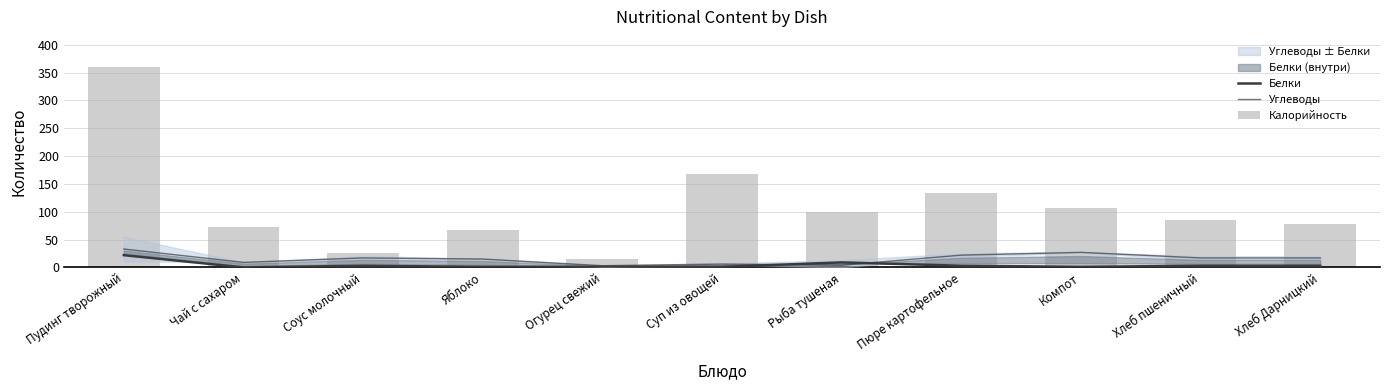

List the labels in order of Углеводы value, largest first.

Пудинг творожный, Компот, Пюре картофельное, Соус молочный, Хлеб пшеничный, Хлеб Дарницкий, Яблоко, Чай с сахаром, Суп из овощей, Рыба тушеная, Огурец свежий